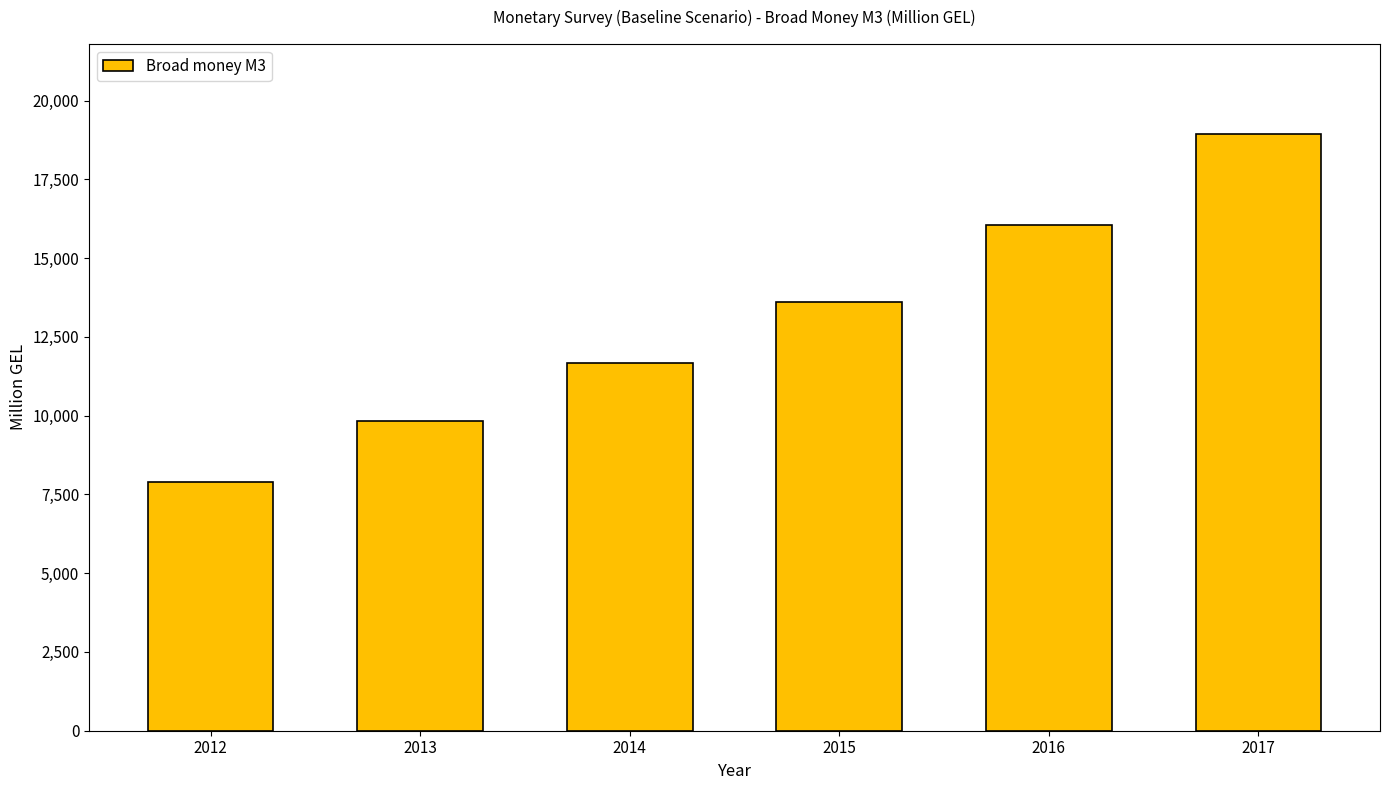

What is the greatest value displayed?

18954.2